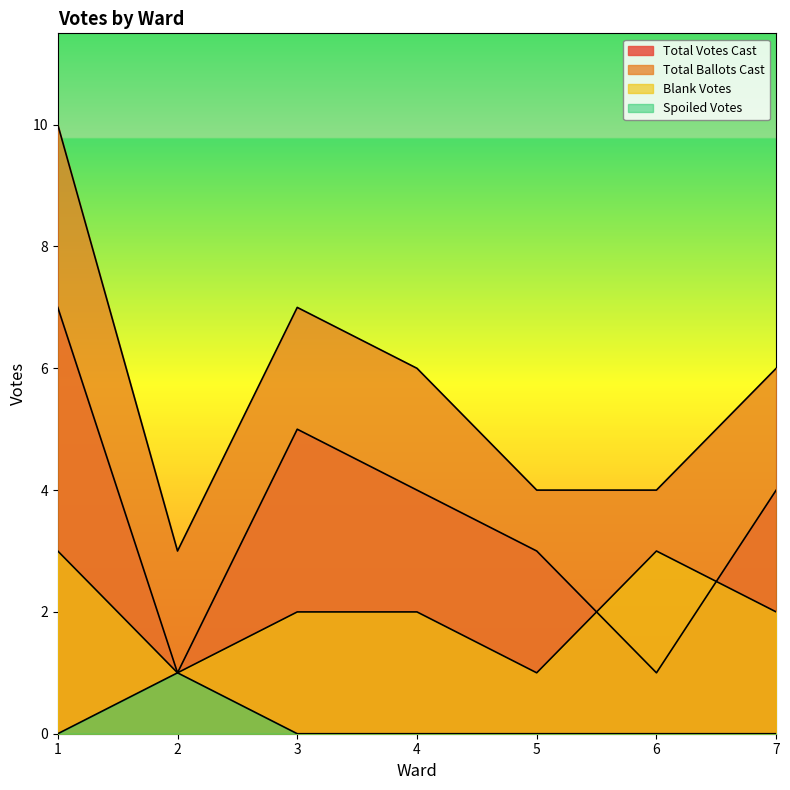

Read the Total Ballots Cast value at 7.

6